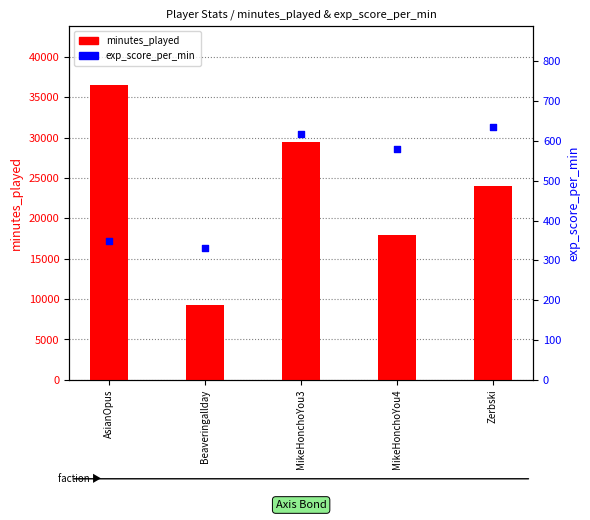

Which series reaches the maximum Y coordinate?

minutes_played